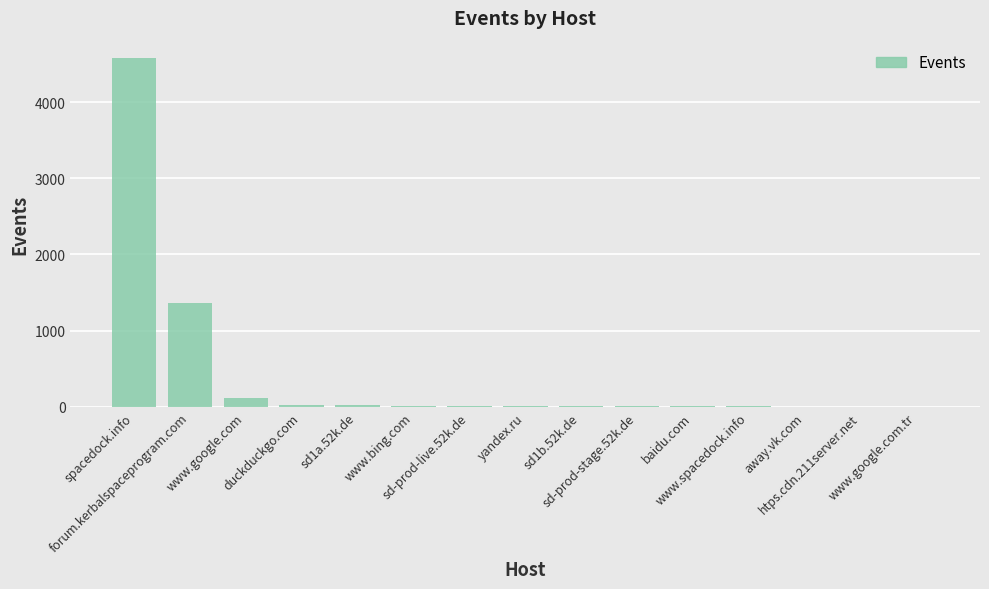

What value does the data have at yandex.ru?

14